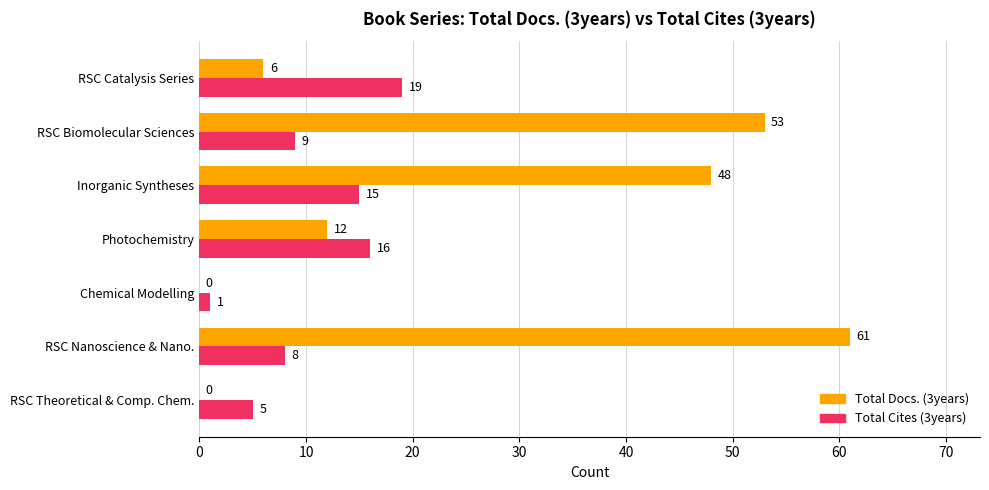

What is the sum of all Total Cites (3years) values?

73